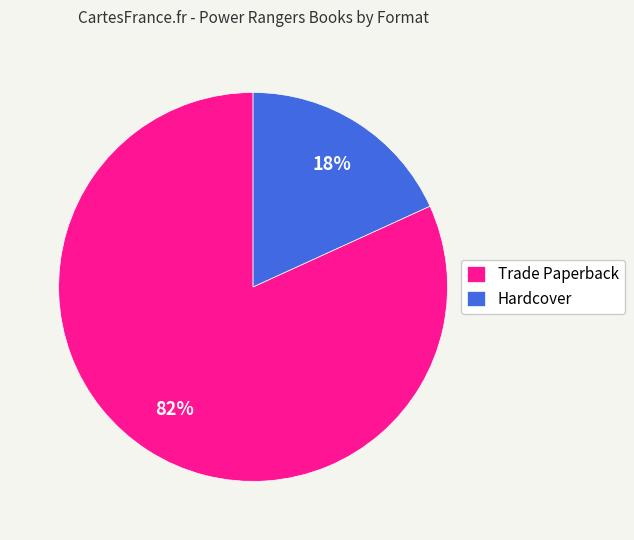

What is the majority slice?

Trade Paperback